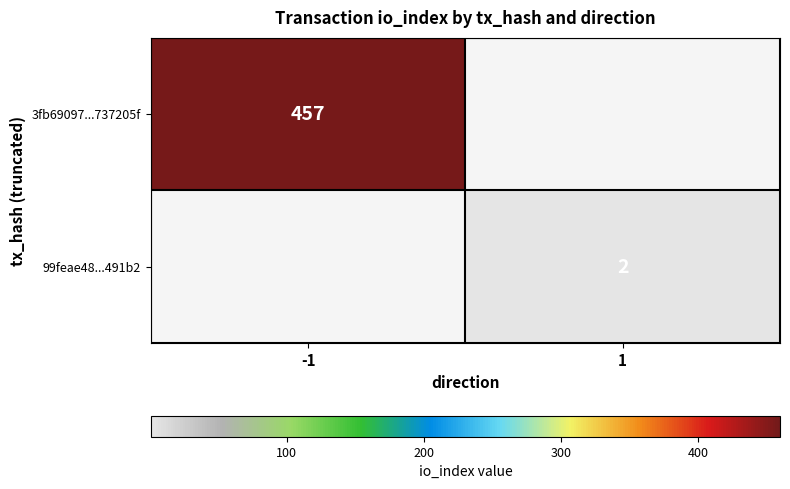

Is it true that 3fb69097...737205f equals 457 at -1?

True